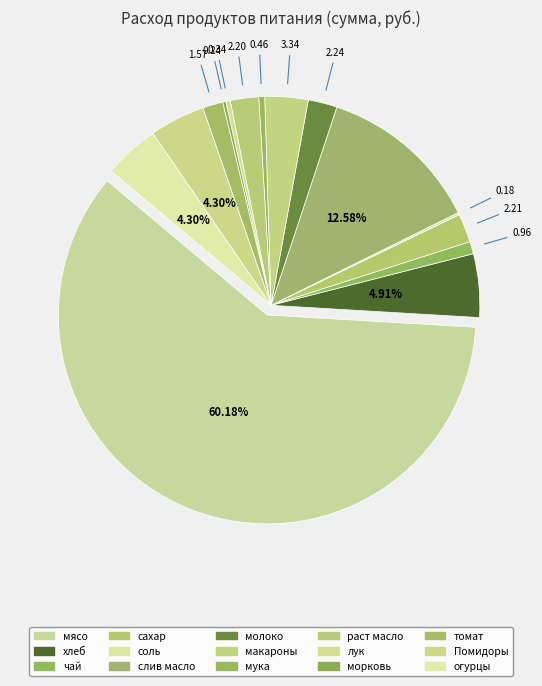

How many slices are in this pie chart?

15